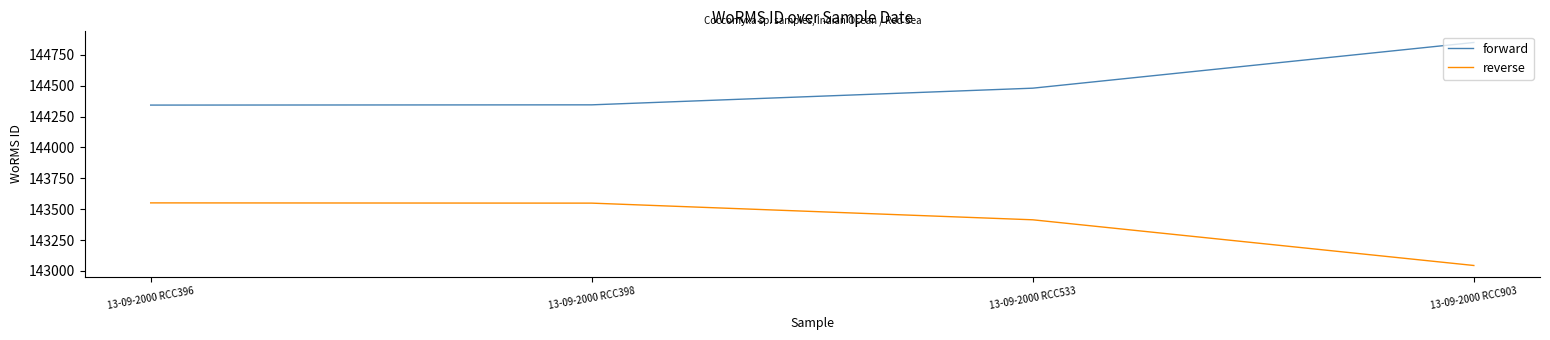

Where does the reverse series first go above 143549?

13-09-2000 RCC396